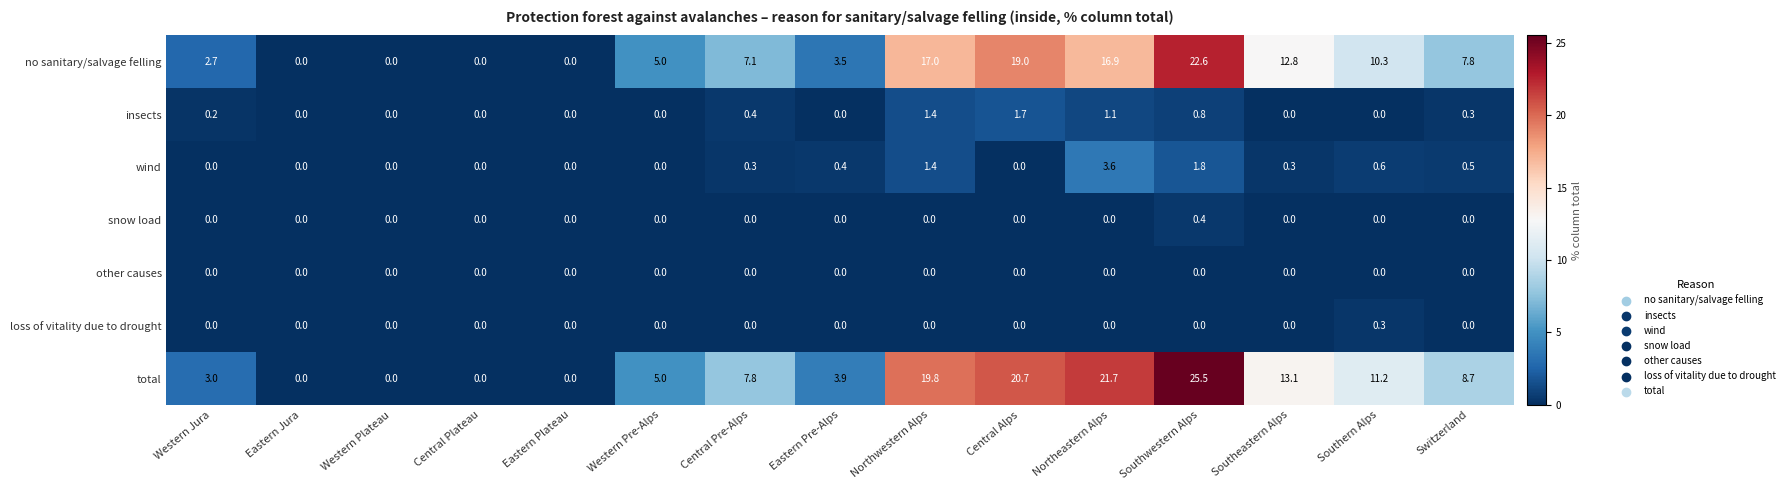

Which series has the widest spread of values?

total